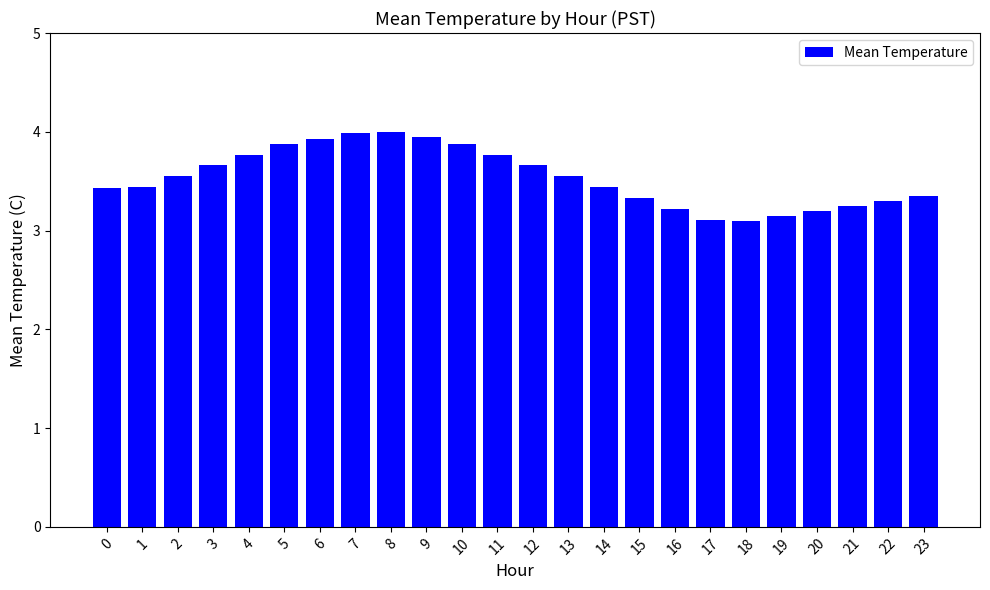

What is the sum of all values?

84.9